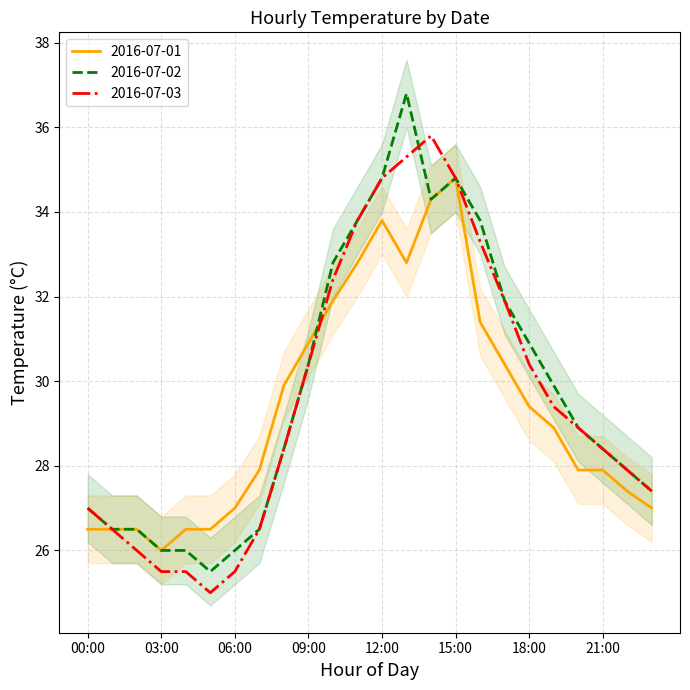

Count the number of categories in the chart.

24